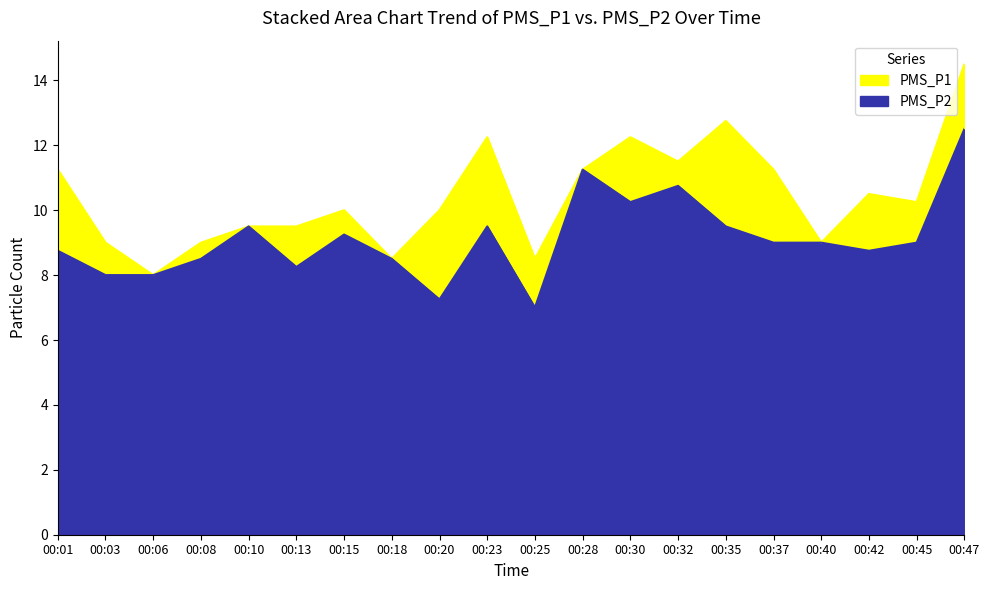

Which label corresponds to the smallest value in the chart?

00:25